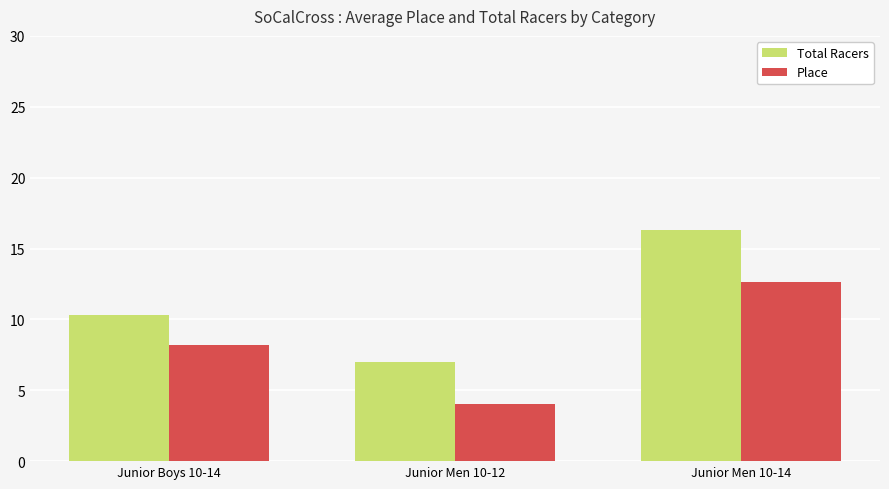

List the labels in order of Total Racers value, smallest first.

Junior Men 10-12, Junior Boys 10-14, Junior Men 10-14